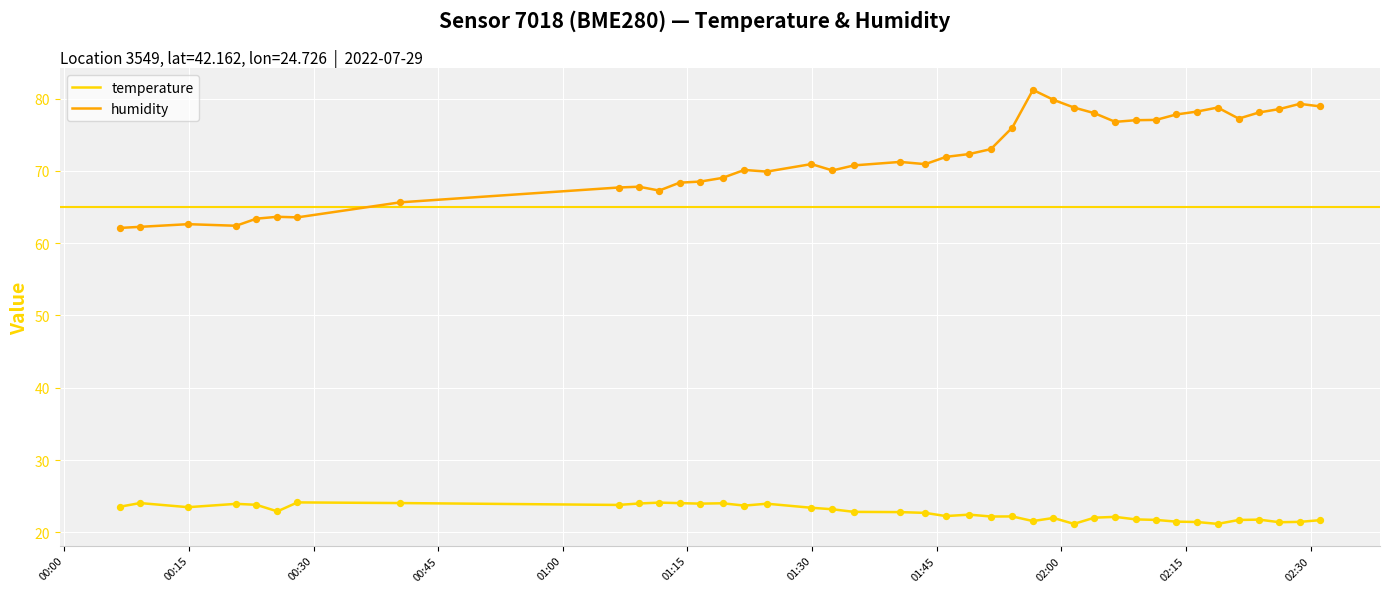

What is the difference between the maximum and minimum values in the humidity series?

19.1